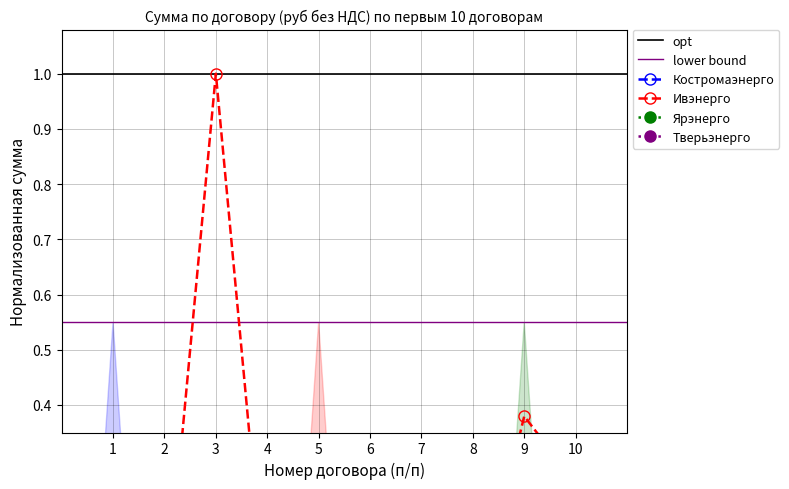

At which category is the sum across all series the highest?

3